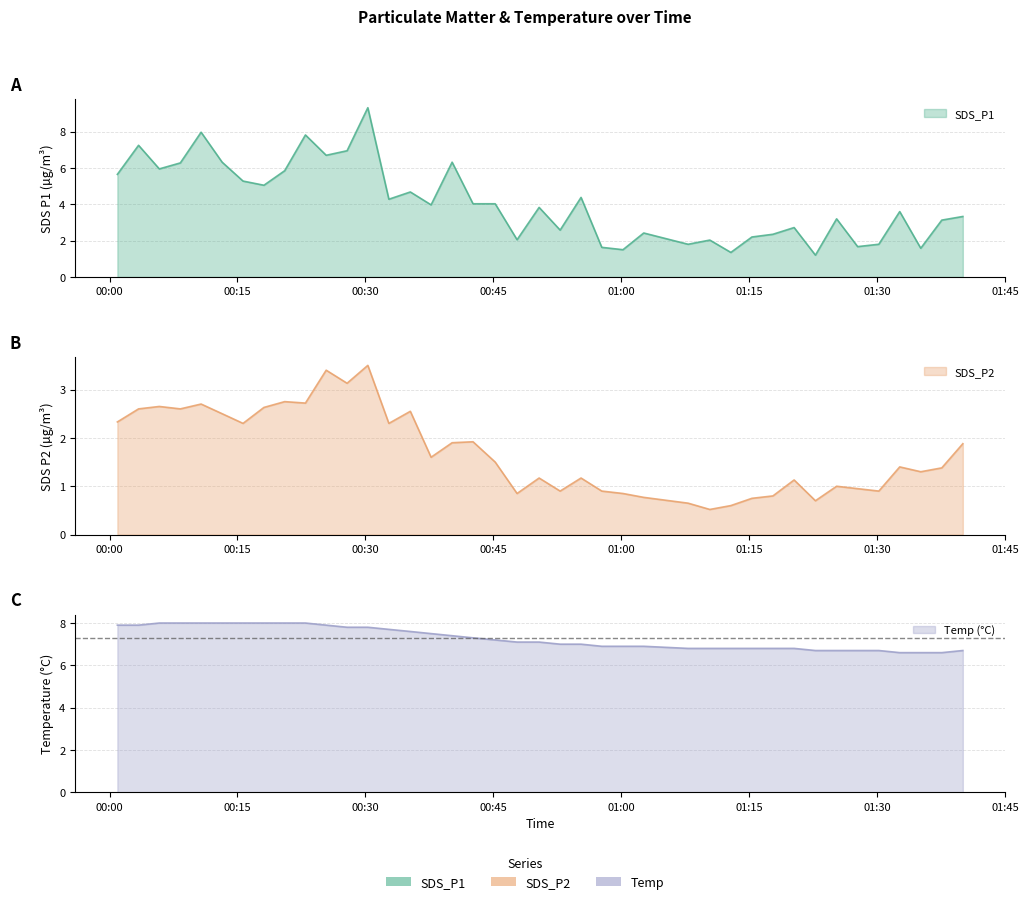

The SDS_P1 series shows 2.4 at 2023/01/09 00:42:37. True or false?

False